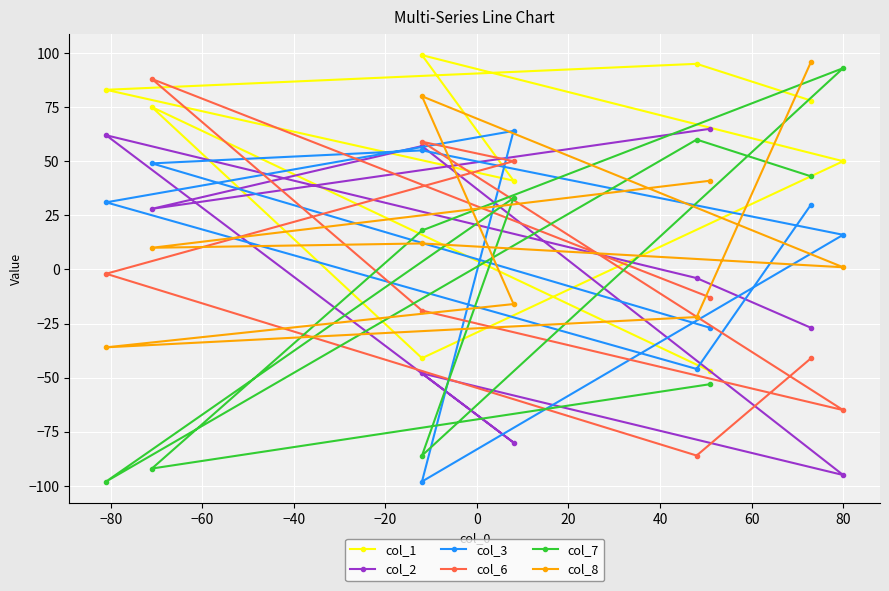

Which series has the largest total across all categories?

col_1